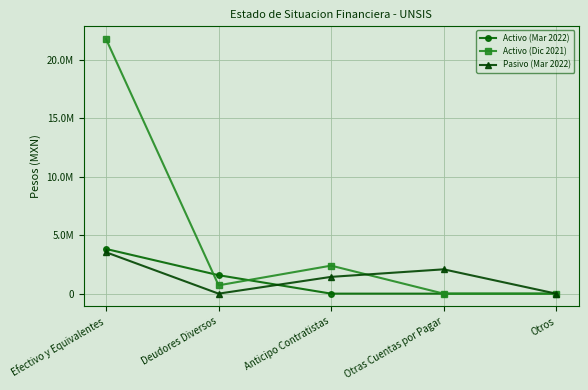

What is the difference between the maximum and minimum values in the Activo (Mar 2022) series?

3818670